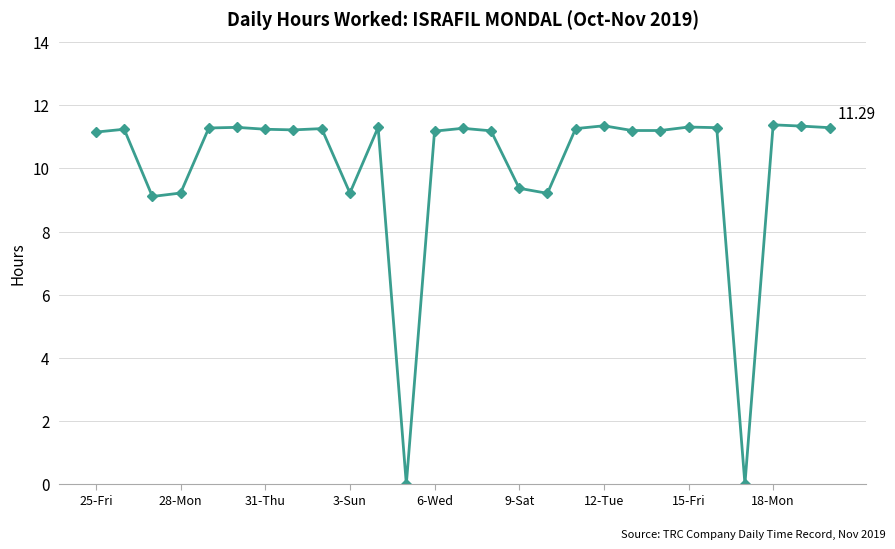

How many data points are less than 11?

7